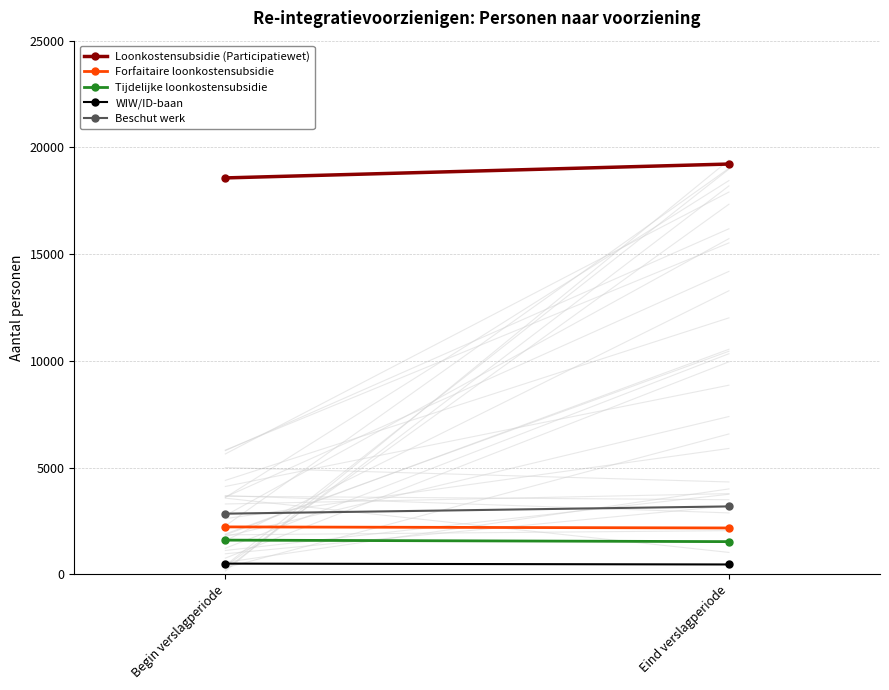

What is the difference between the maximum and minimum values in the Beschut werk series?

340